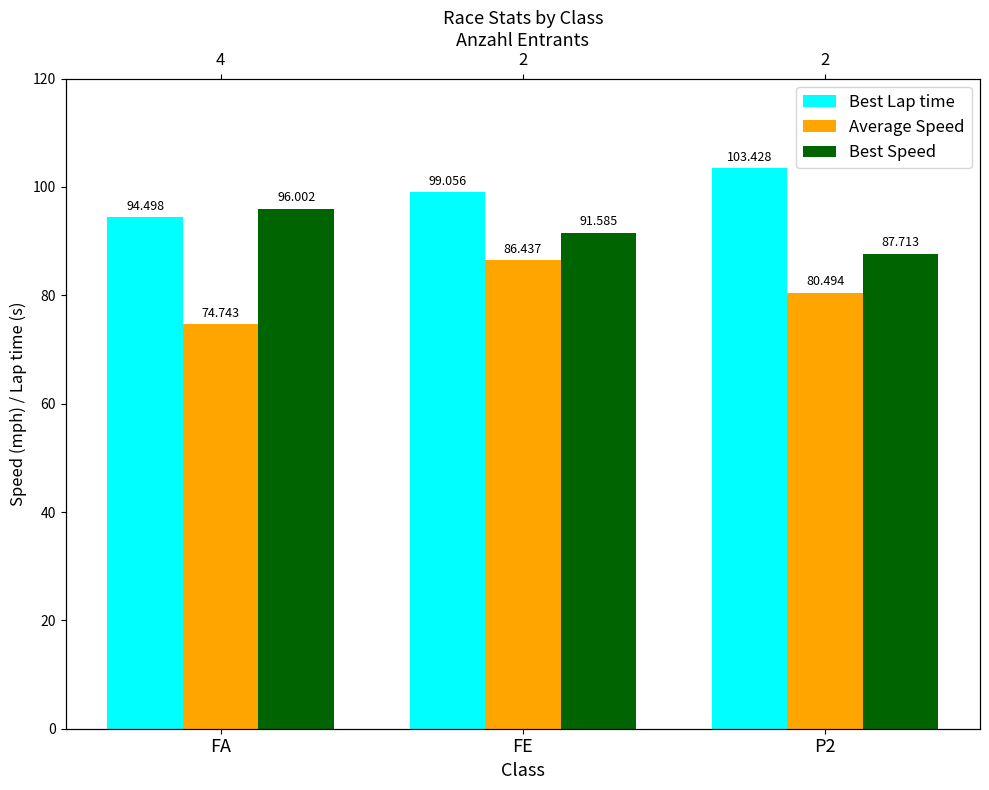

True or false: Best Lap time has a value of 103.4 at P2.

True